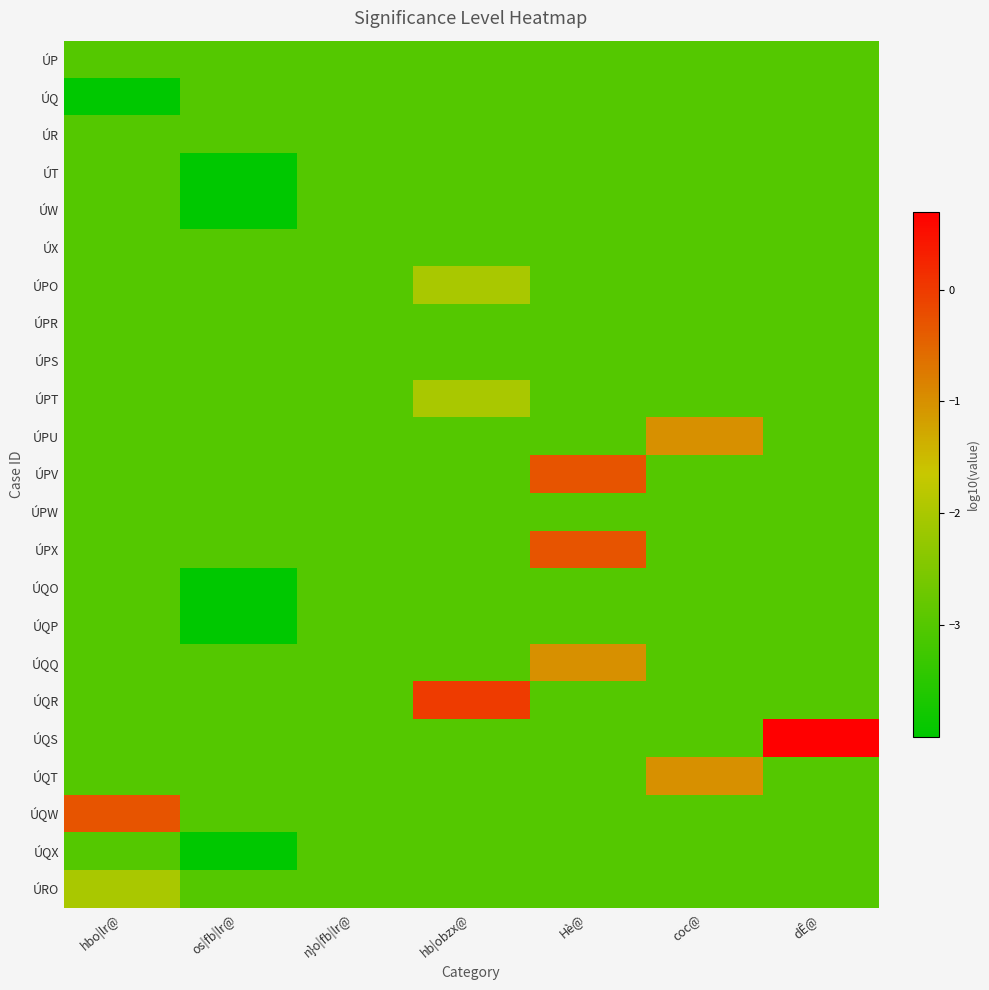

Count the number of data series in this chart.

23